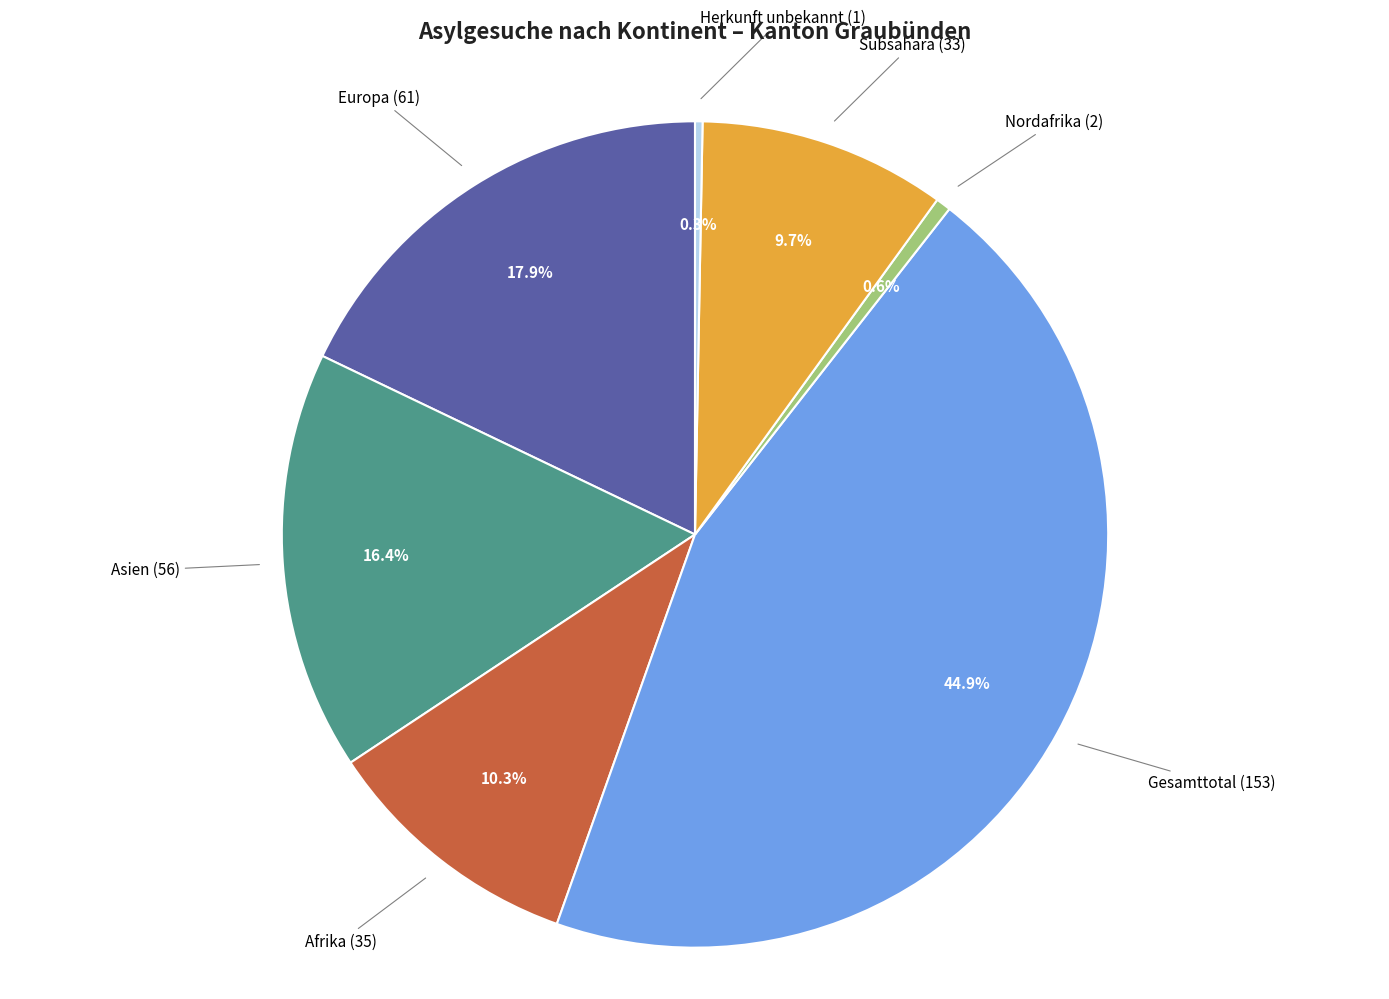

Count the number of slices in the pie.

7